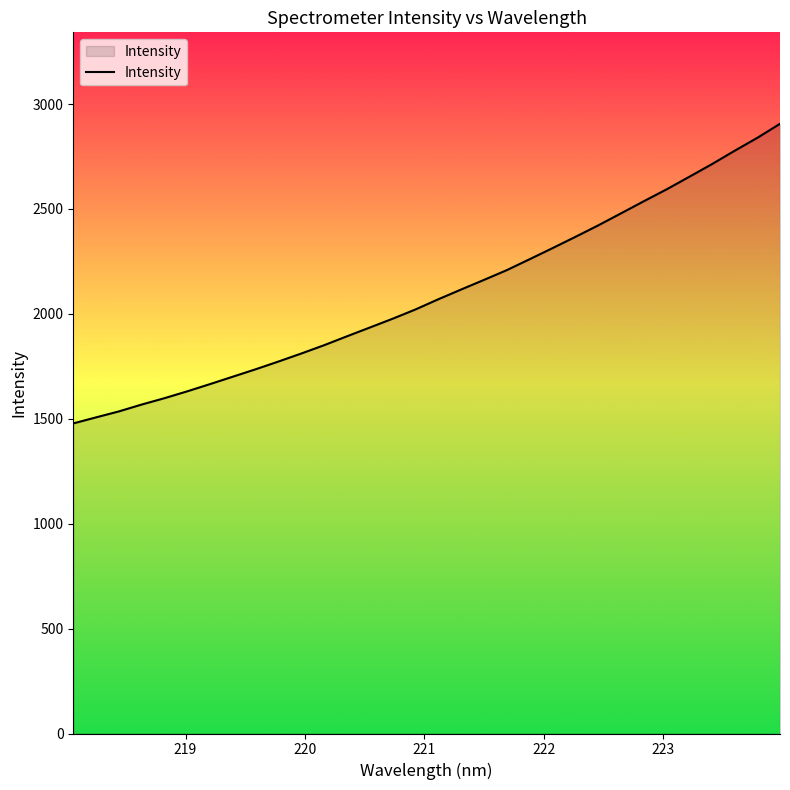

What is the minimum value shown in the chart?

1477.7